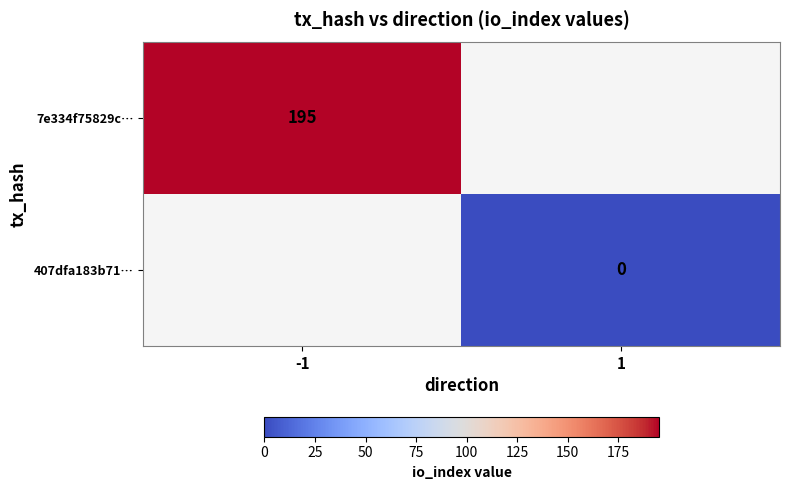

Is it true that 7e334f75829c… equals 195 at -1?

True